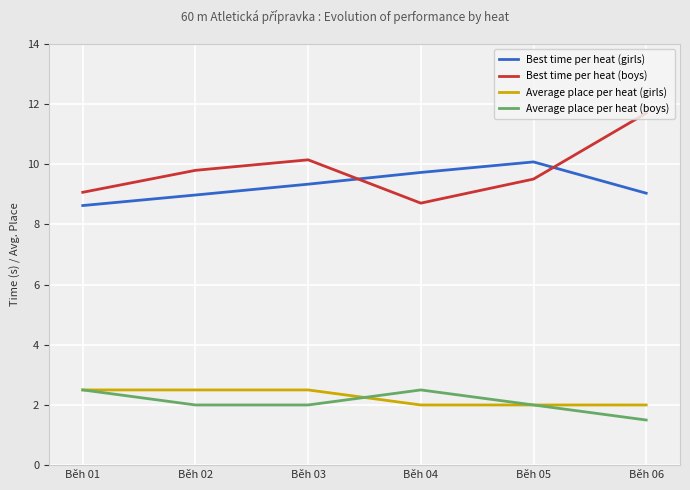

Does the chart display data point markers on the line(s)?

No